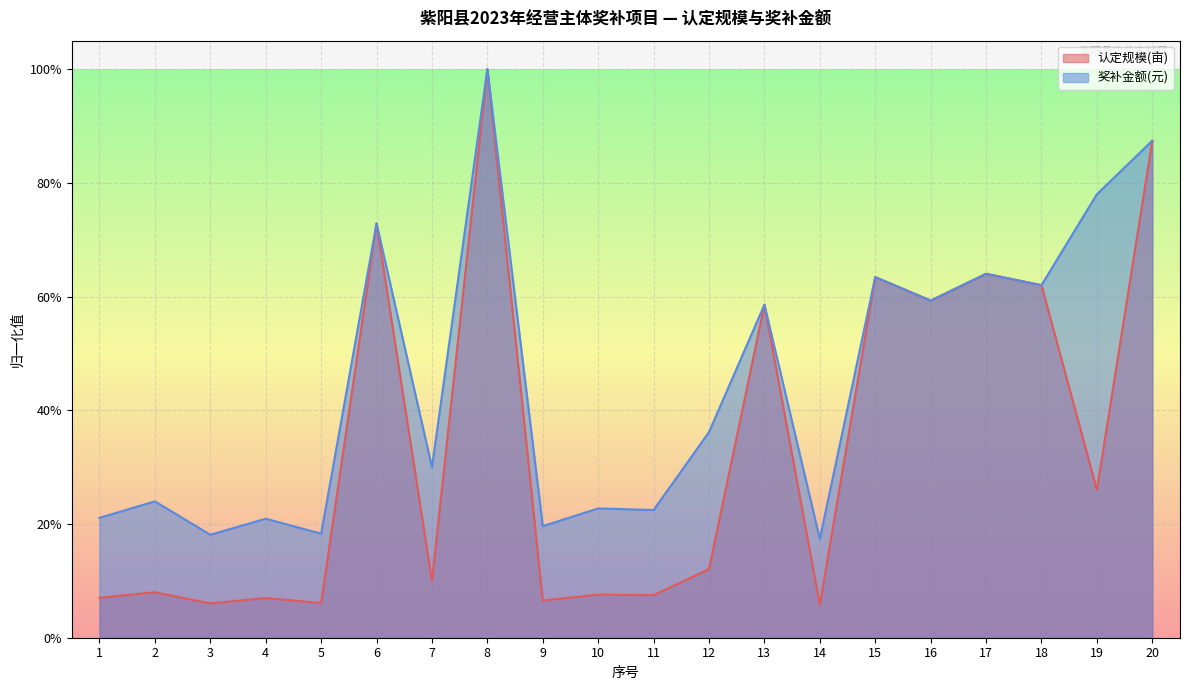

The value of 奖补金额(元) at 19 is 0.5. True or false?

False